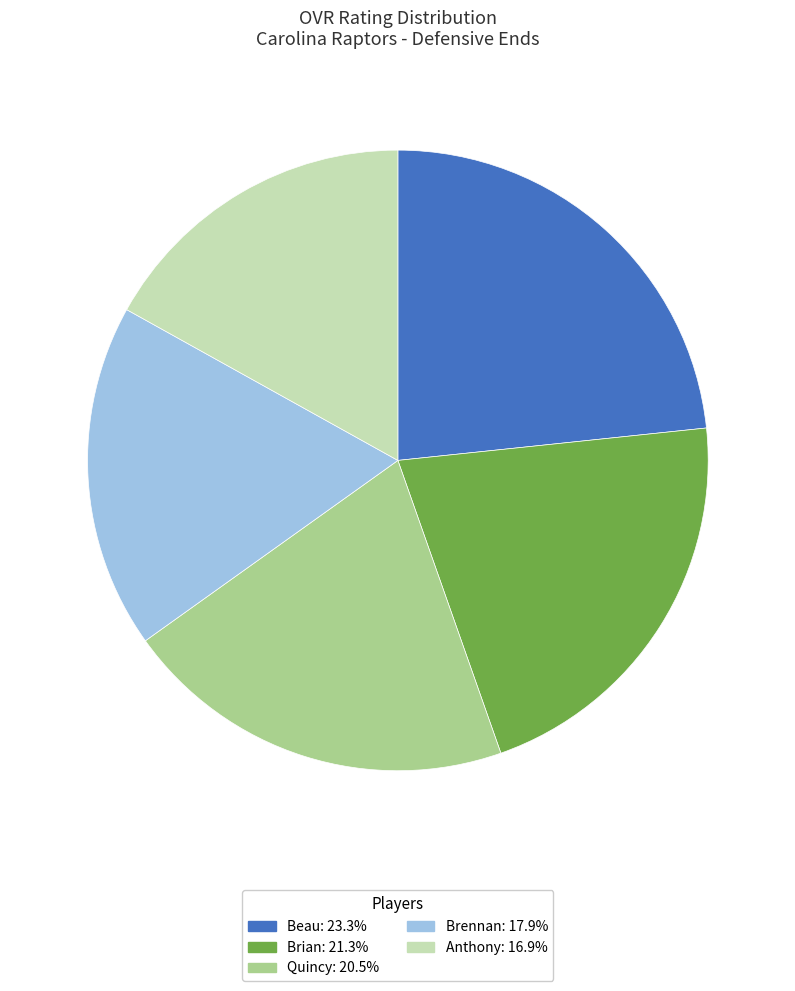

Is the sum of Brennan and Quincy greater than half?

No